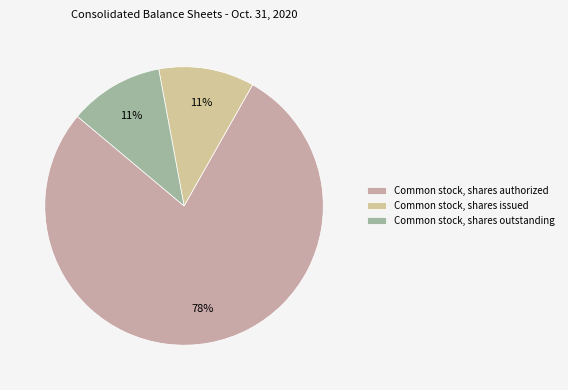

How many slices are in this pie chart?

3